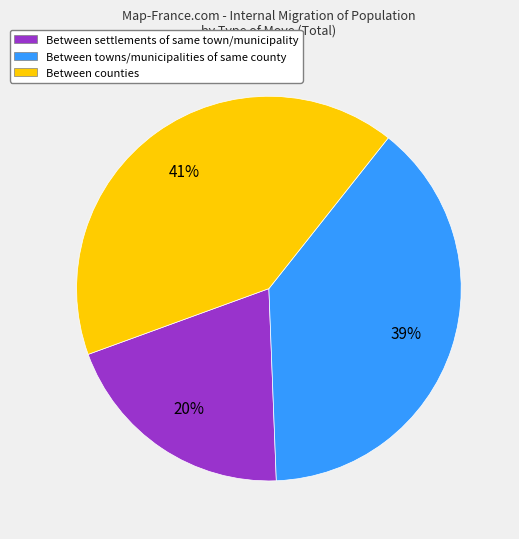

Between Between counties and Between settlements of same town/municipality, which is larger?

Between counties